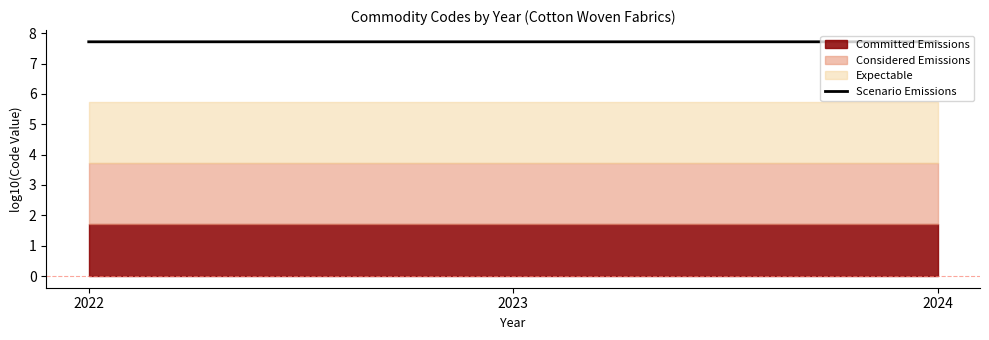

True or false: the data shows 7.7 at 2022.

True